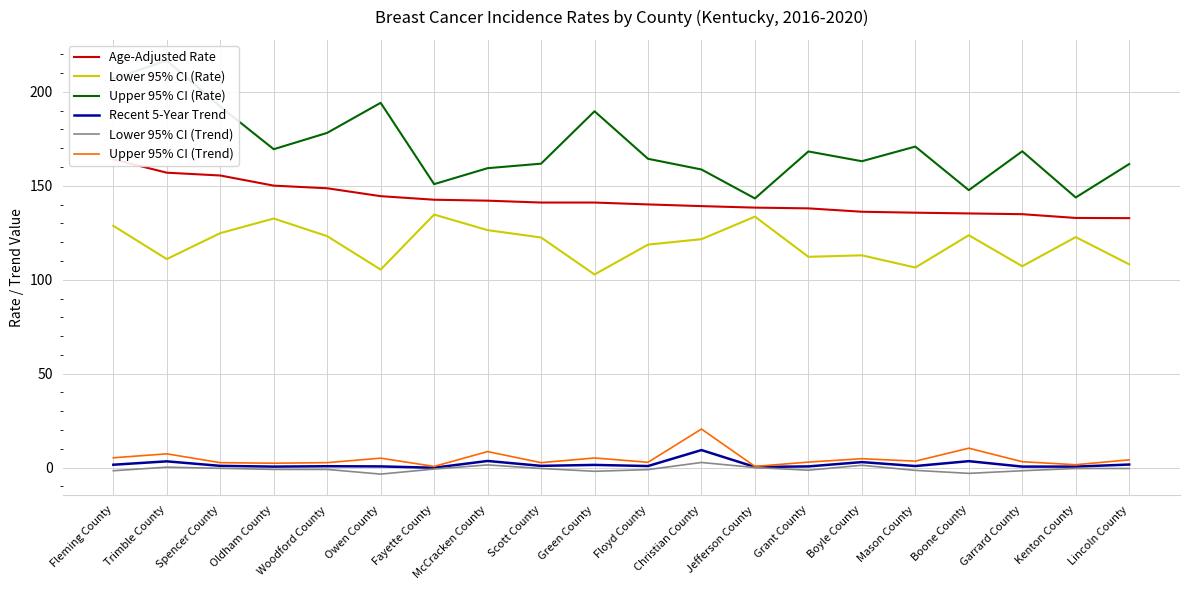

Which series has the largest range (max minus min)?

Upper 95% CI (Rate)